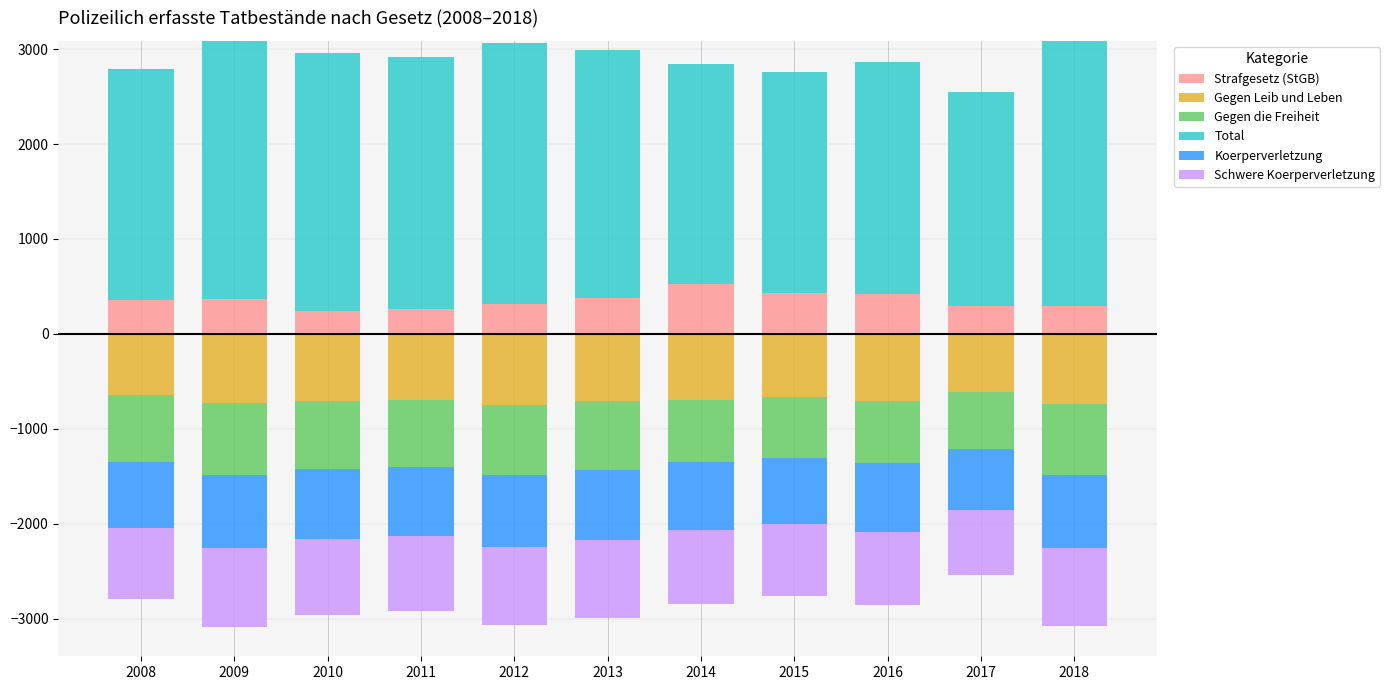

What is the average value of the Strafgesetz (StGB) series?

354.7